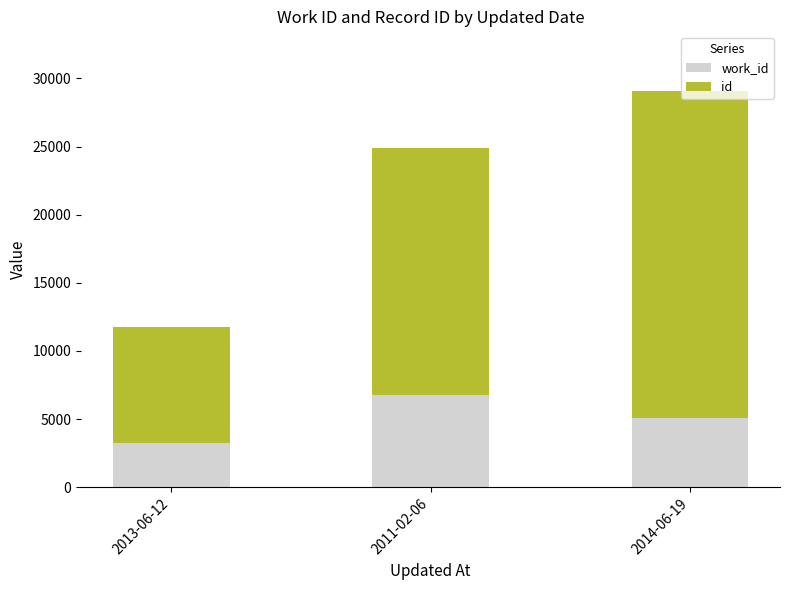

Are the bars grouped side by side (vs. stacked)?

No